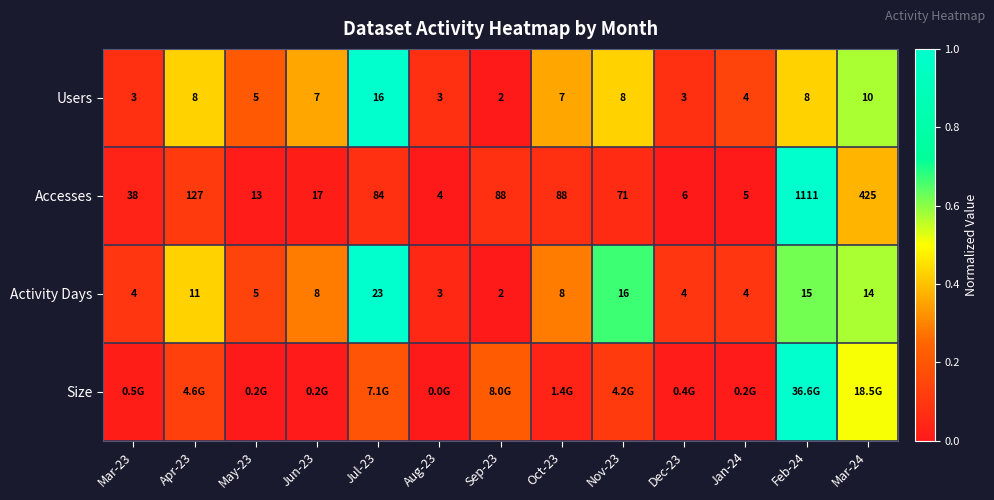

List the labels in order of Users value, smallest first.

Sep-23, Mar-23, Aug-23, Dec-23, Jan-24, May-23, Jun-23, Oct-23, Apr-23, Nov-23, Feb-24, Mar-24, Jul-23